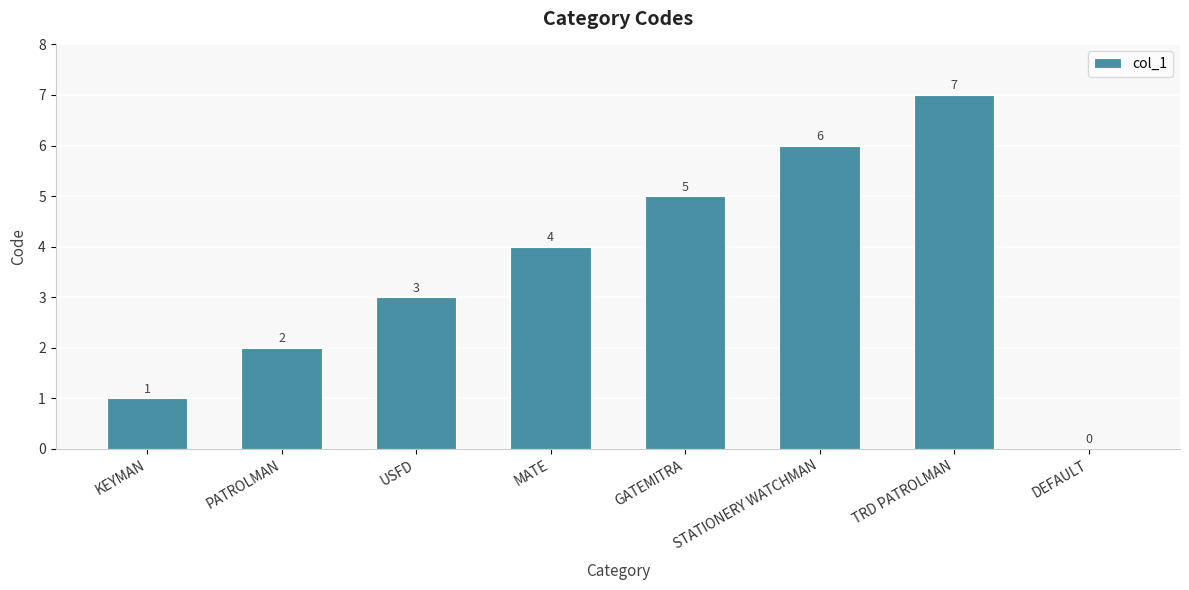

What is the approximate value at MATE?

4